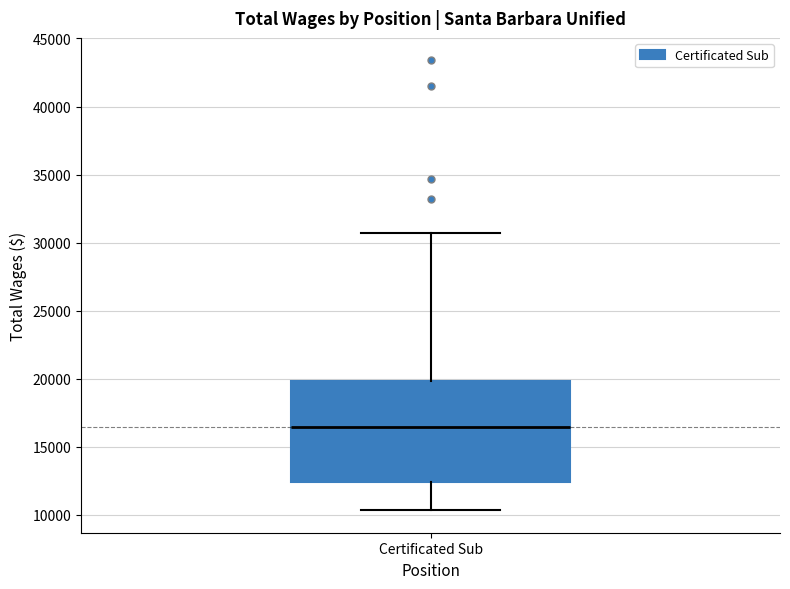

Transcribe this box plot: give where the median line is, the range the box spans, and where the two whiskers end, as read against the y-axis. The values are not printed on the chart, so give them approximately, as read against the axis.

median 16500, box 12500 to 20000, whiskers 10500 to 30500